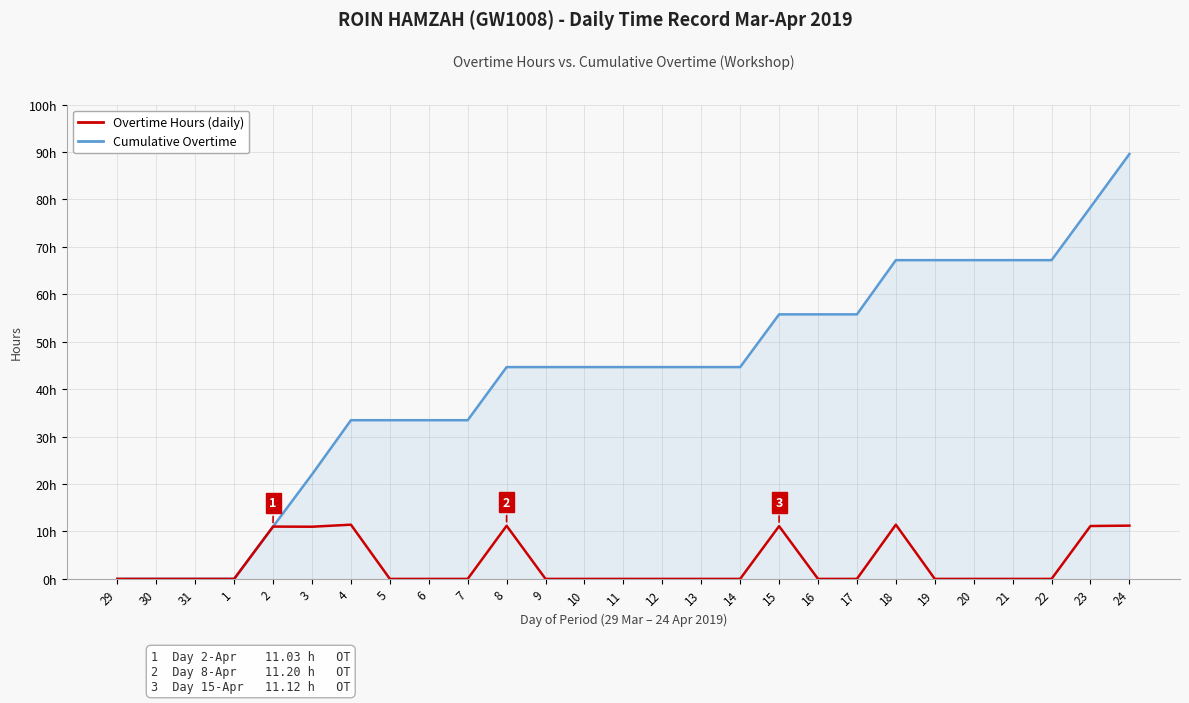

What is the sum of the Cumulative Overtime values at 31 and 18?

67.2